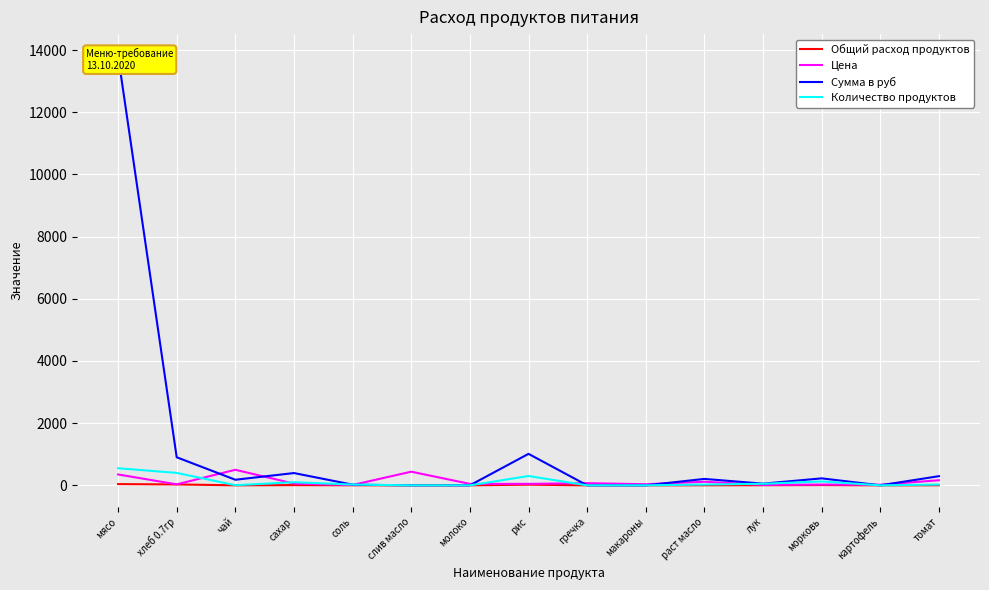

List the labels in order of Количество продуктов value, smallest first.

слив масло, молоко, гречка, макароны, картофель, чай, соль, раст масло, томат, лук, сахар, морковь, рис, хлеб 0.7гр, мясо